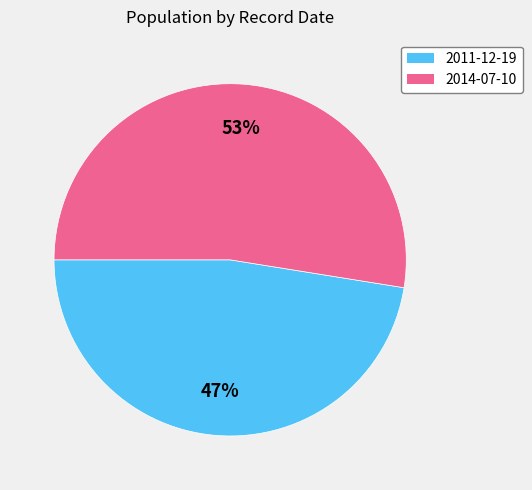

Does 2014-07-10 represent more than half of the total?

Yes